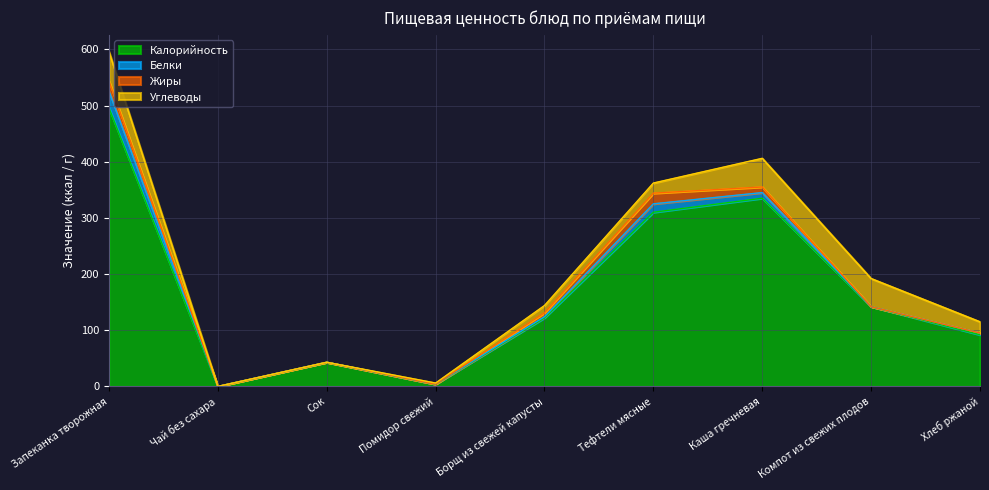

At which category does Жиры reach its first local peak?

Тефтели мясные